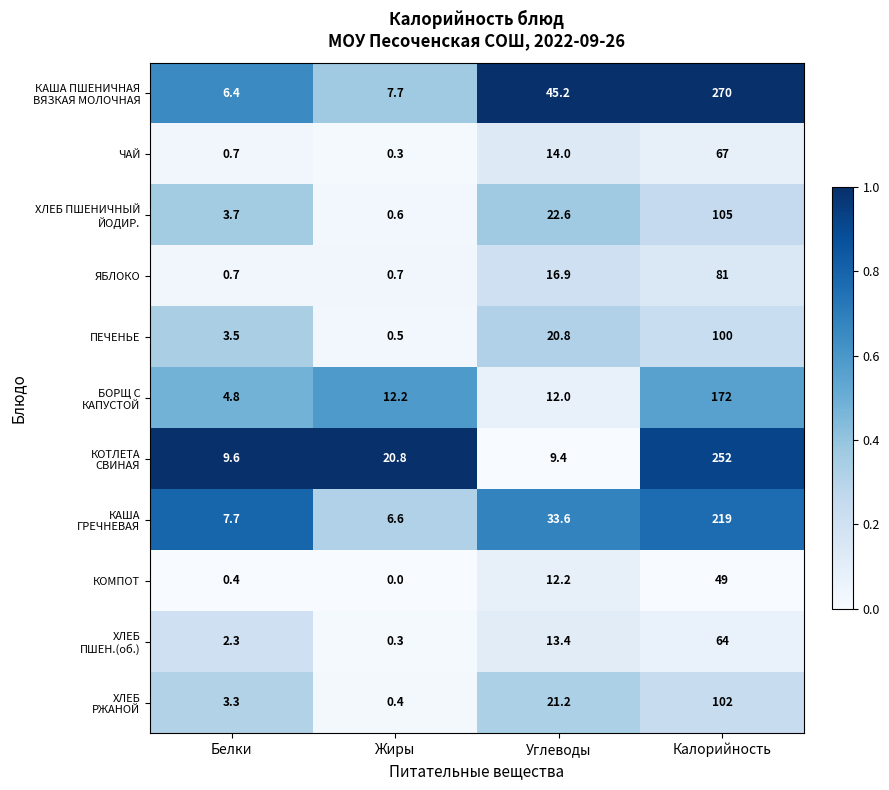

At which category is the sum across all series the highest?

Калорийность